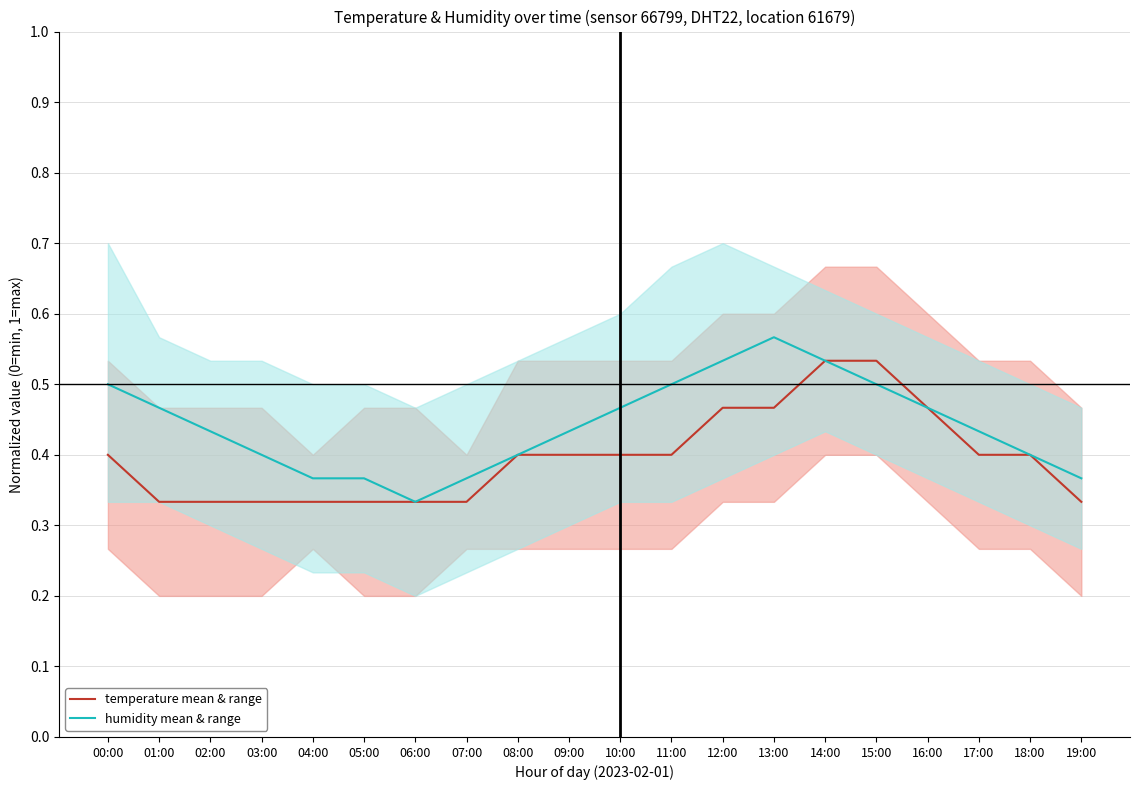

Reading left to right, what are all the values shown in this chart?

temperature mean & range: 0.4	0.3	0.3	0.3	0.3	0.3	0.3	0.3	0.4	0.4	0.4	0.4	0.5	0.5	0.5	0.5	0.5	0.4	0.4	0.3
humidity mean & range: 0.5	0.5	0.4	0.4	0.4	0.4	0.3	0.4	0.4	0.4	0.5	0.5	0.5	0.6	0.5	0.5	0.5	0.4	0.4	0.4